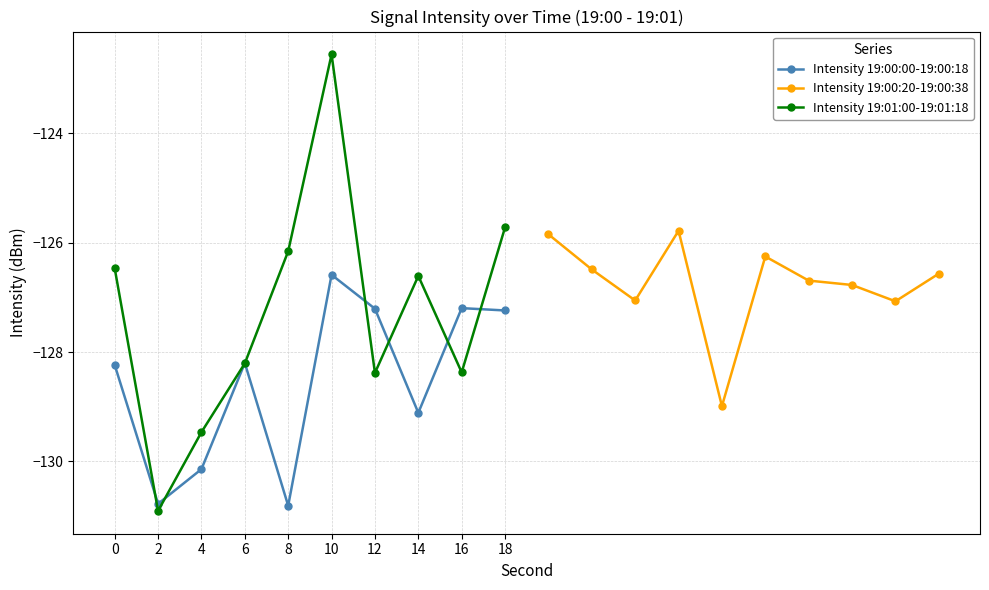

What is the greatest value displayed?

-122.6